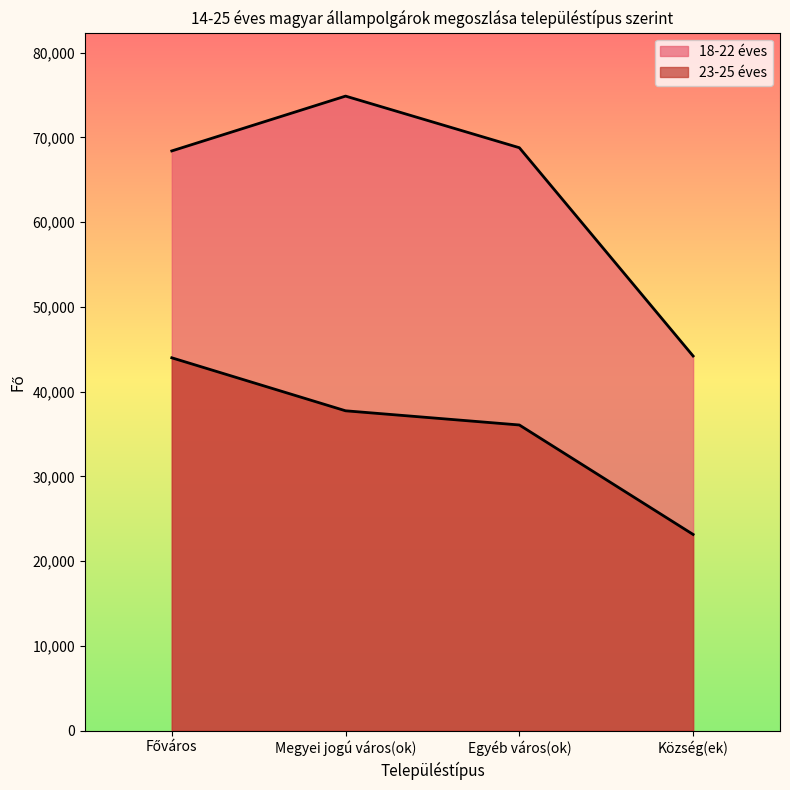

Does the chart display data point markers on the line(s)?

No